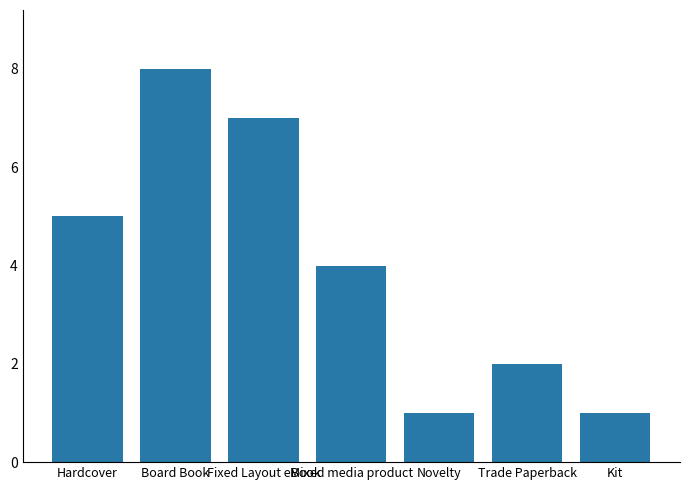

What is the change in value from Board Book to Trade Paperback?

-6